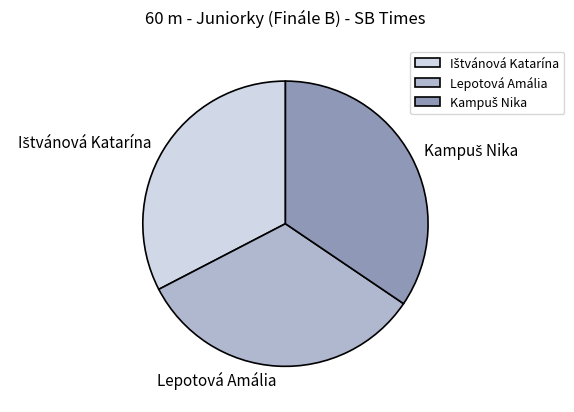

The Lepotová Amália slice represents 41% of the pie. True or false?

False